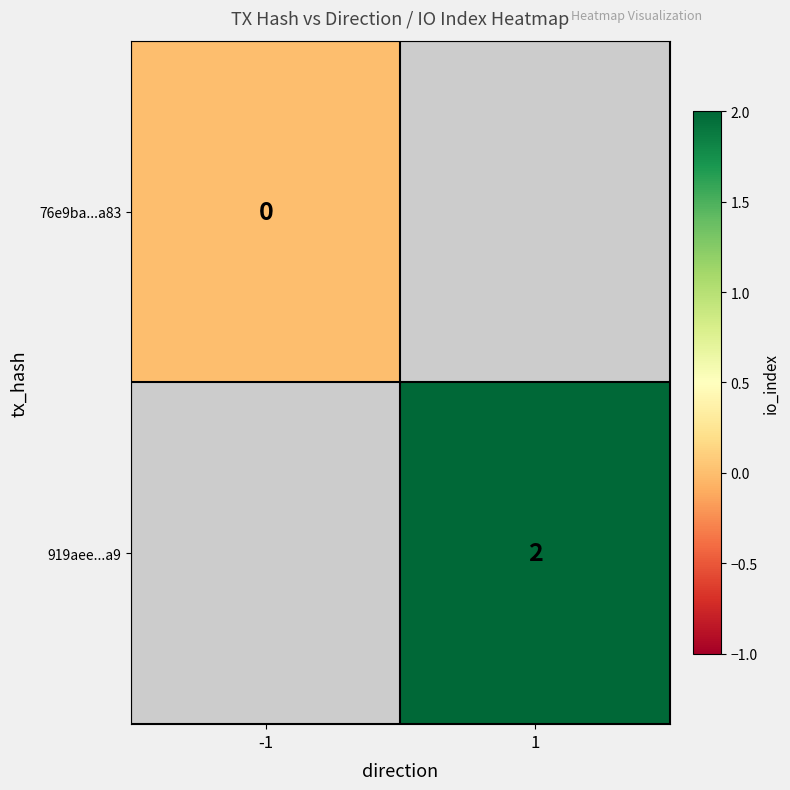

The value of 919aee...a9 at 1 is 3. True or false?

False